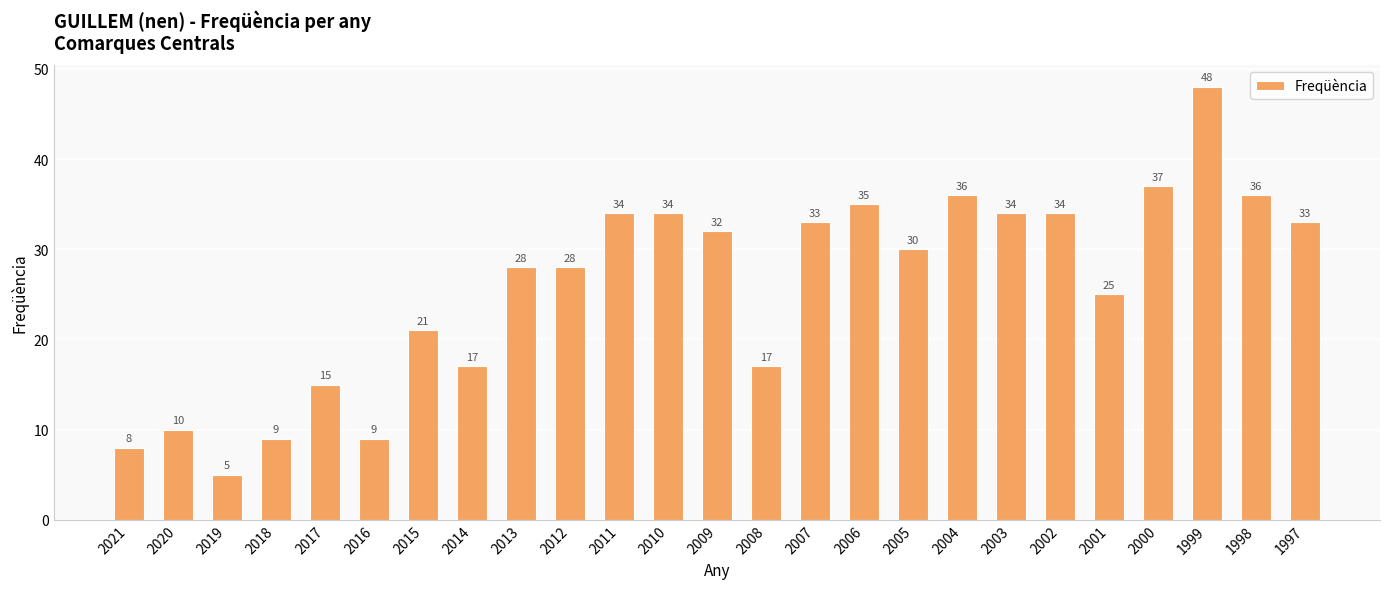

Reading left to right, list all the values displayed in this chart.

8	10	5	9	15	9	21	17	28	28	34	34	32	17	33	35	30	36	34	34	25	37	48	36	33